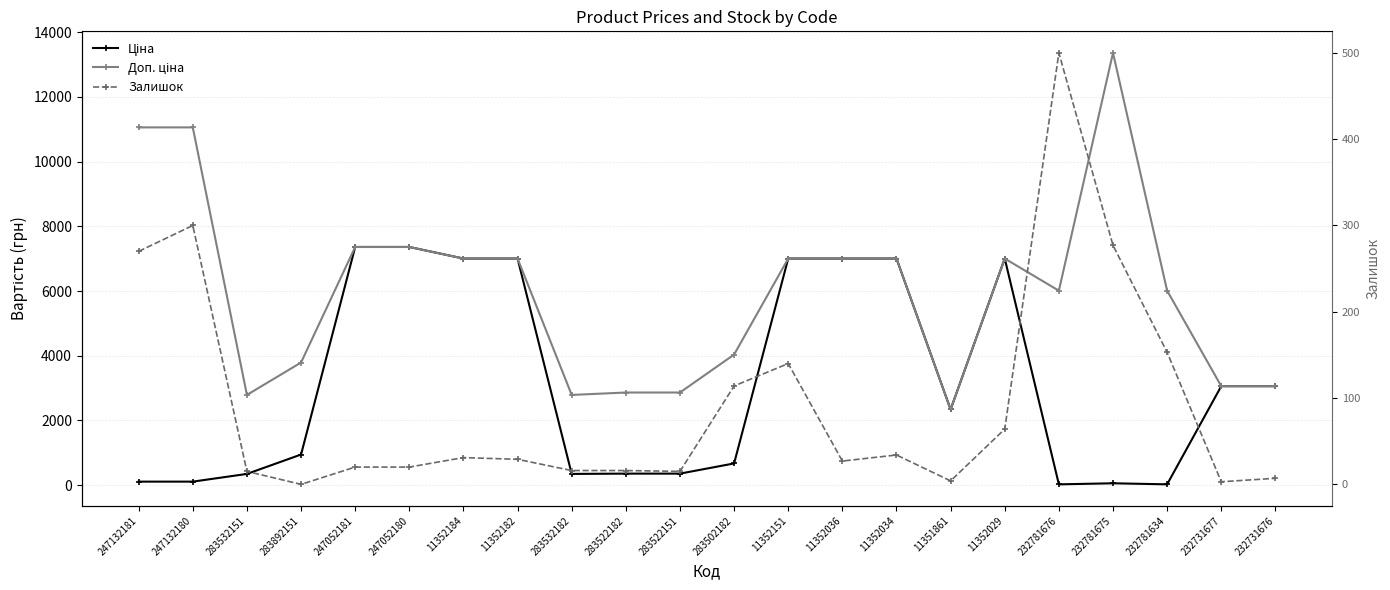

What position from the left is 283522151?

11